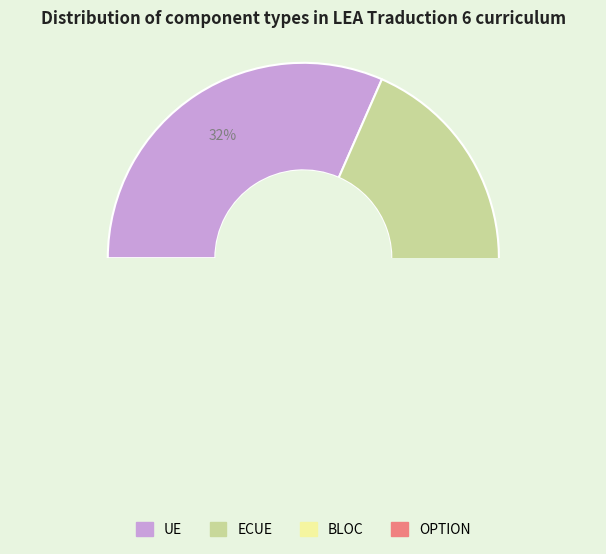

The ECUE slice represents 66% of the pie. True or false?

False